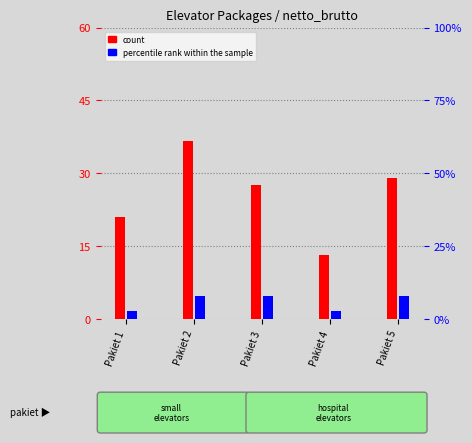

Rank the series by their average value, from highest to lowest.

count, percentile rank within the sample